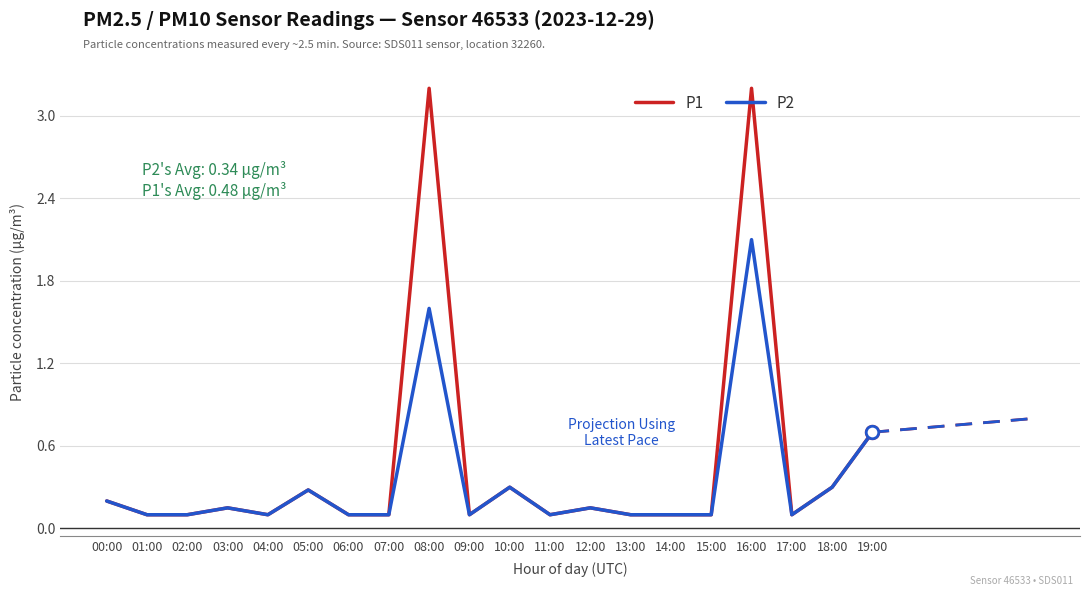

Is this an area chart (filled region under the line)?

No